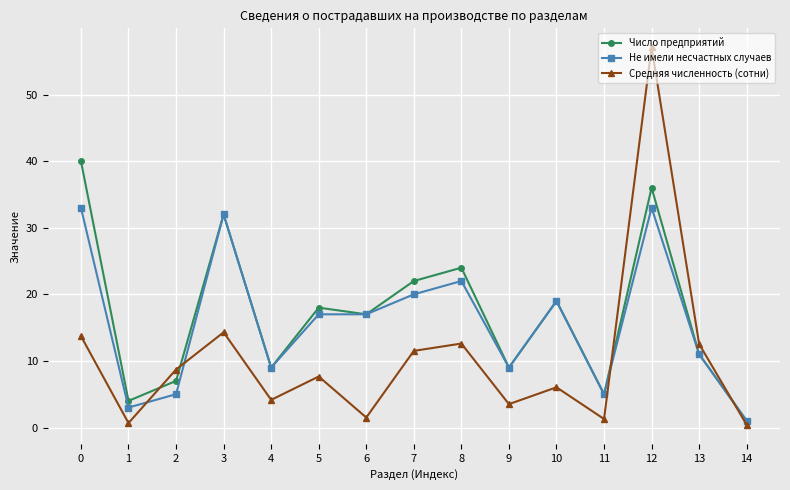

Count the number of data series in this chart.

3